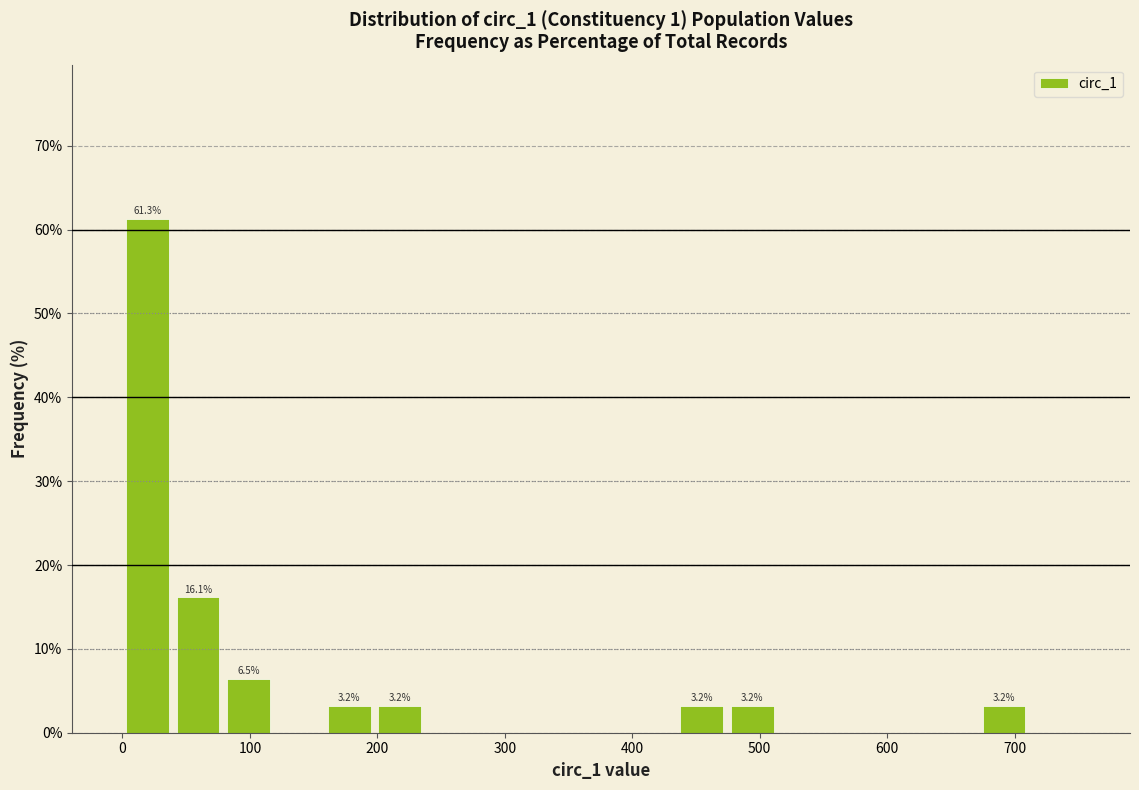

Read against the x-axis, roughly where is the centre of the tallest bar?

20